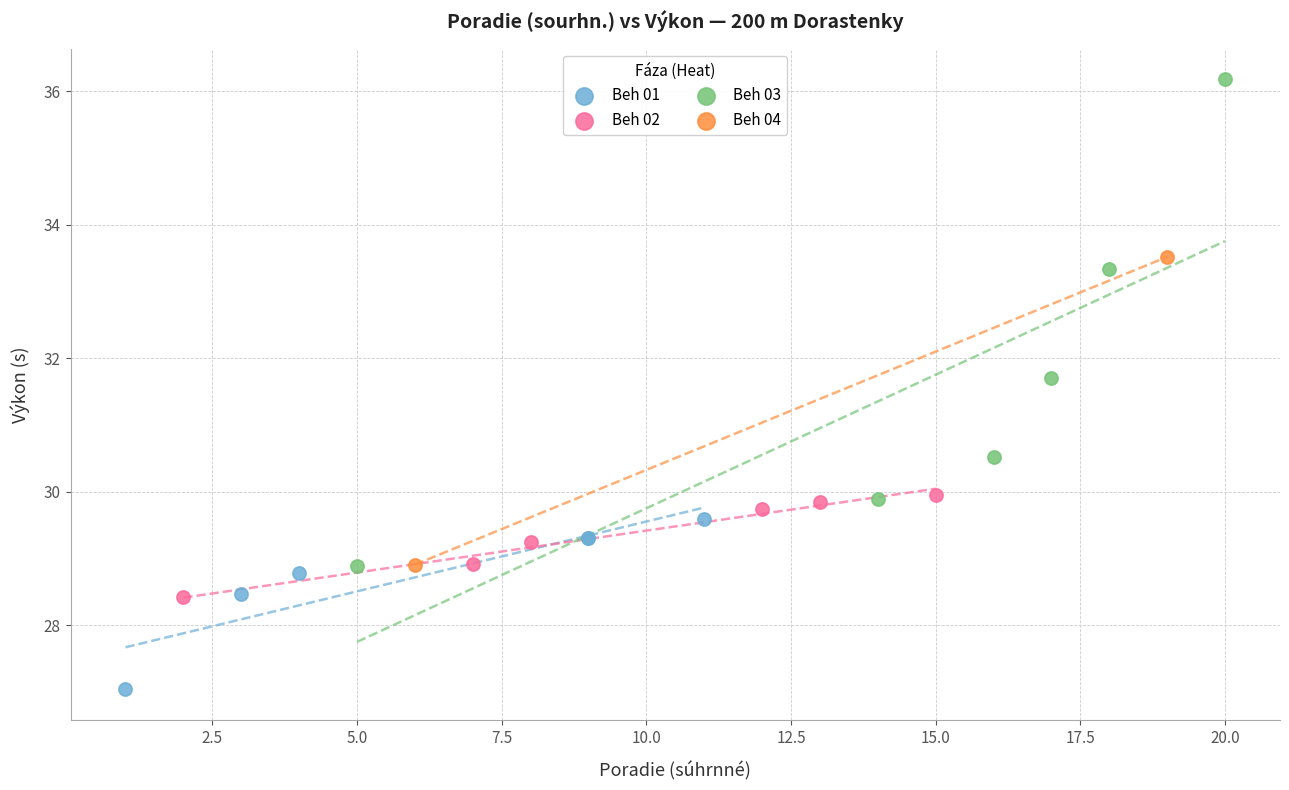

What are all the series names shown in the legend?

Beh 01, Beh 02, Beh 03, Beh 04